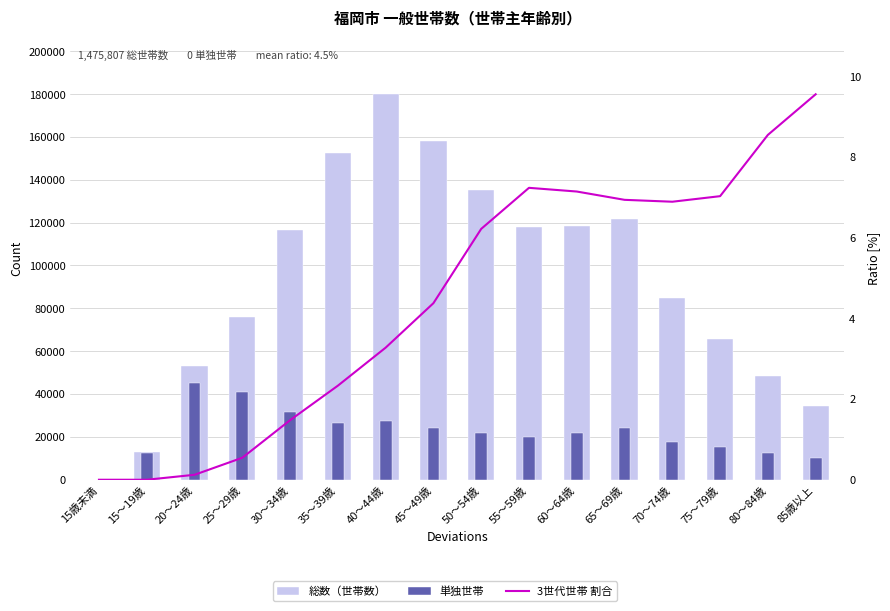

Are the bars horizontal?

No